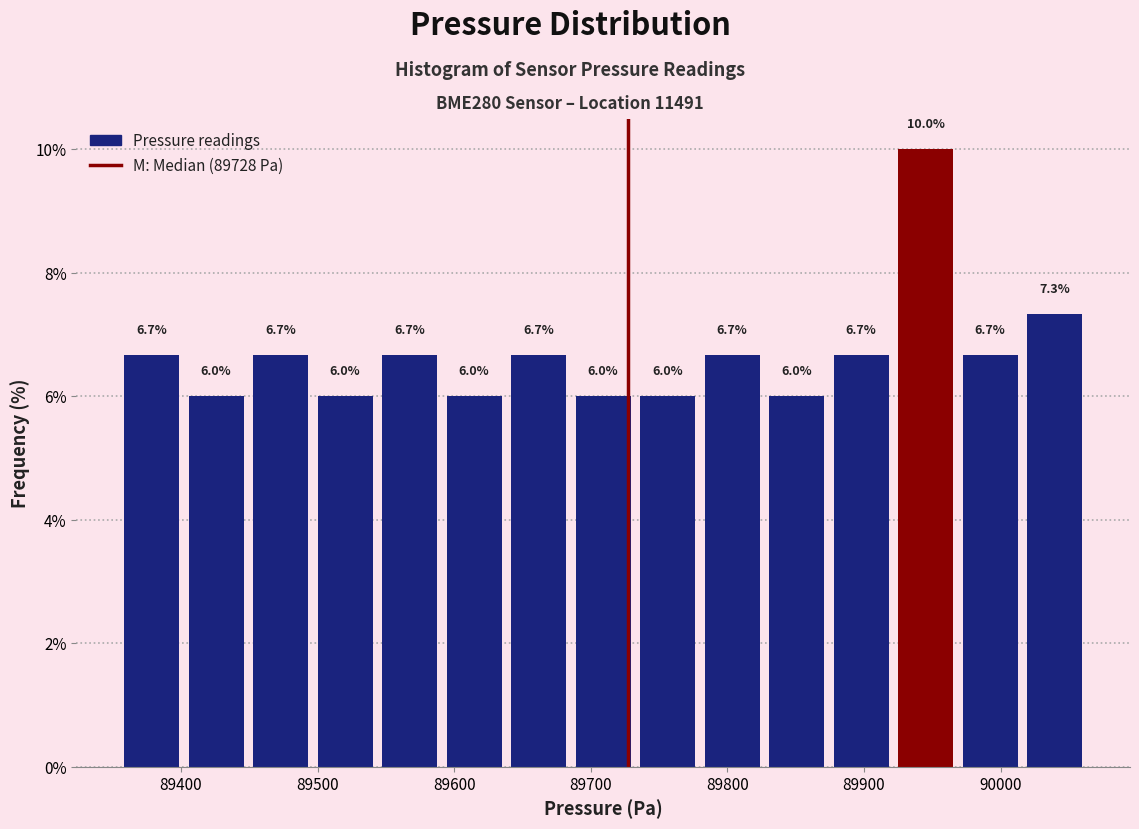

How tall is the bar that spans 89540 to 89590 on the x-axis? The bar edges are not printed on the chart, so give them approximately, as read against the axis.

6.7